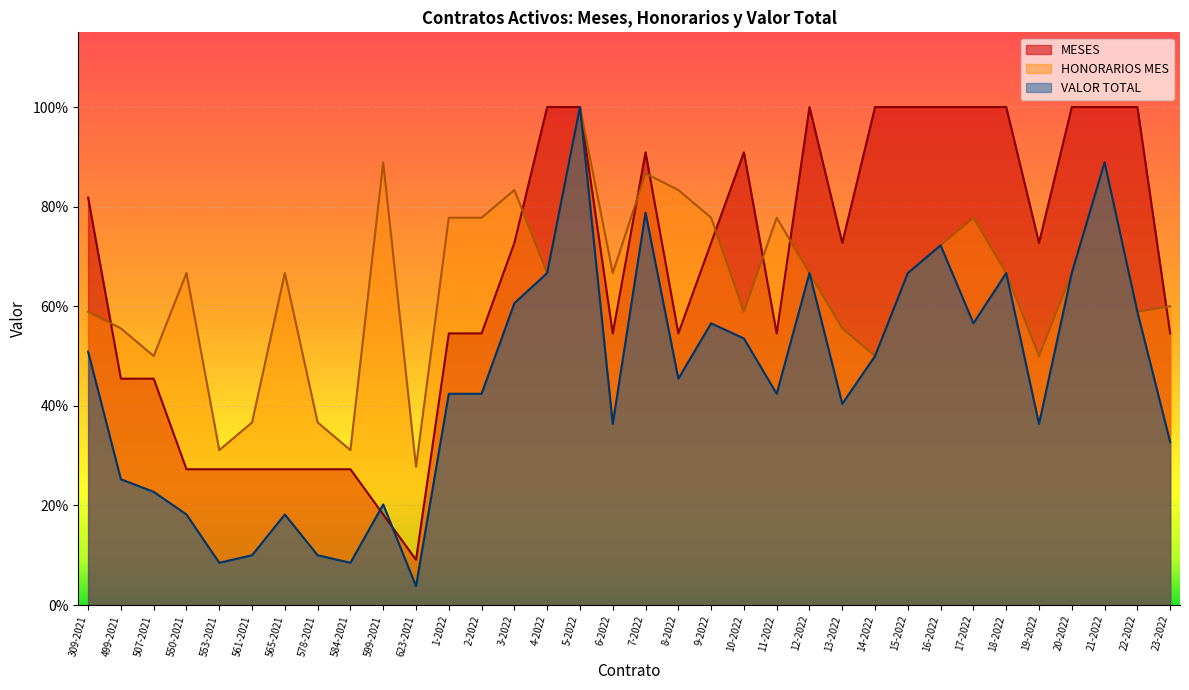

What is the value of the VALOR TOTAL point at the 3rd from the left?

0.2